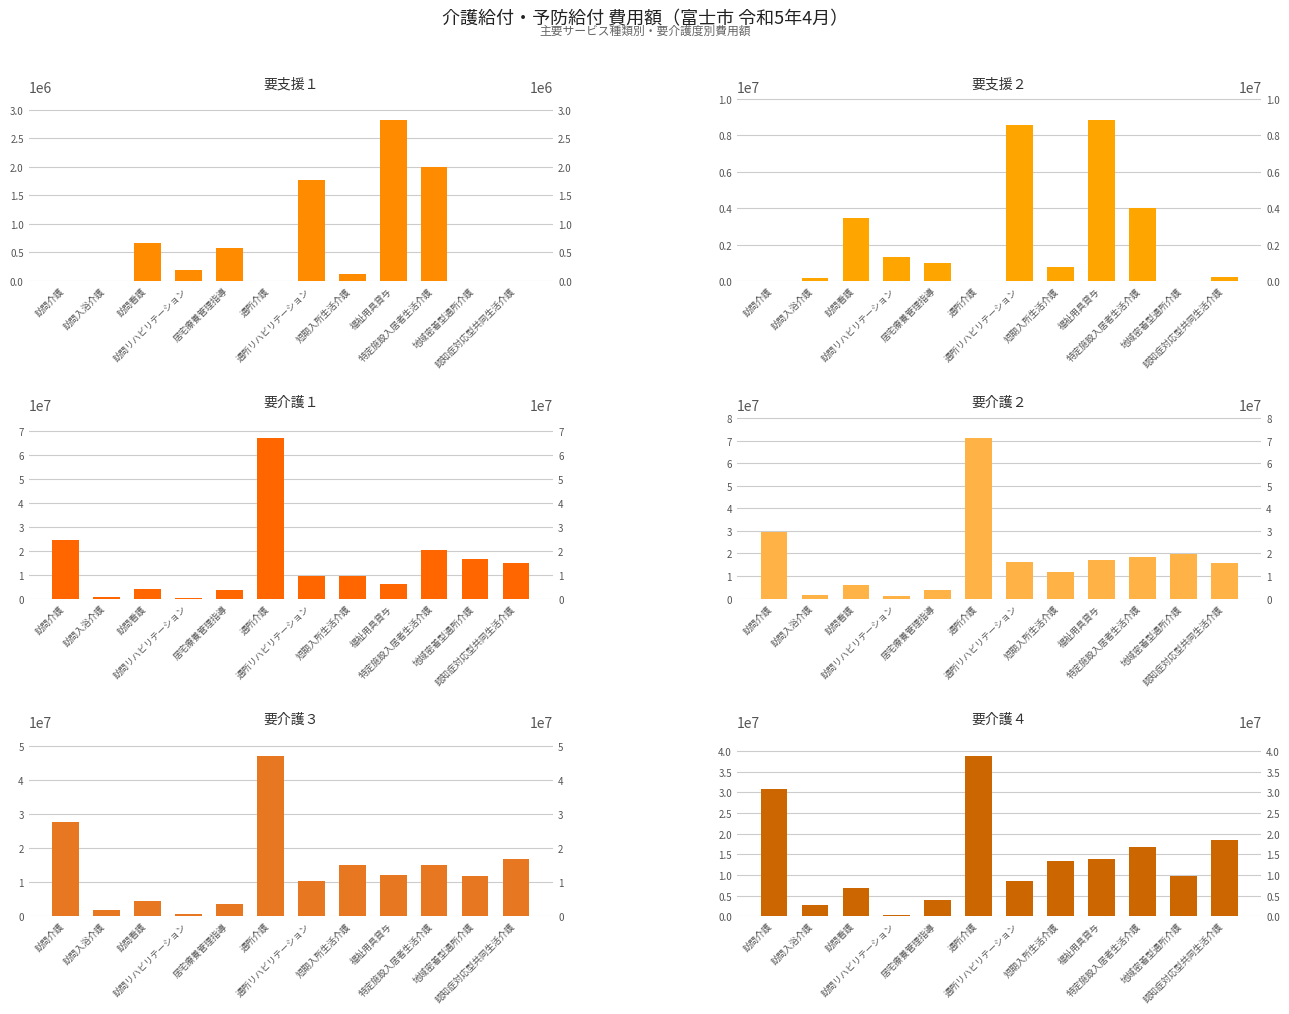

Reading left to right, list all the values displayed in this chart.

要支援１: 訪問介護=0	訪問入浴介護=0	訪問看護=668161	訪問リハビリテーション=185497	居宅療養管理指導=579430	通所介護=0	通所リハビリテーション=1776117	短期入所生活介護=115783	福祉用具貸与=2812710	特定施設入居者生活介護=1991376	地域密着型通所介護=0	認知症対応型共同生活介護=0
要支援２: 訪問介護=0	訪問入浴介護=150861	訪問看護=3478177	訪問リハビリテーション=1341646	居宅療養管理指導=1008850	通所介護=0	通所リハビリテーション=8536335	短期入所生活介護=747435	福祉用具貸与=8808760	特定施設入居者生活介護=3978535	地域密着型通所介護=0	認知症対応型共同生活介護=225493
要介護１: 訪問介護=24705407	訪問入浴介護=502022	訪問看護=4005394	訪問リハビリテーション=419484	居宅療養管理指導=3406800	通所介護=67260741	通所リハビリテーション=9599784	短期入所生活介護=9642600	福祉用具貸与=6273730	特定施設入居者生活介護=20223303	地域密着型通所介護=16787594	認知症対応型共同生活介護=14800627
要介護２: 訪問介護=29653802	訪問入浴介護=1419343	訪問看護=6177164	訪問リハビリテーション=993827	居宅療養管理指導=3698550	通所介護=71140044	通所リハビリテーション=16061766	短期入所生活介護=11668833	福祉用具貸与=17166930	特定施設入居者生活介護=18286546	地域密着型通所介護=19695533	認知症対応型共同生活介護=15977521
要介護３: 訪問介護=27765199	訪問入浴介護=1750373	訪問看護=4542549	訪問リハビリテーション=531782	居宅療養管理指導=3597350	通所介護=47120294	通所リハビリテーション=10238169	短期入所生活介護=15113627	福祉用具貸与=12004240	特定施設入居者生活介護=14932426	地域密着型通所介護=11671982	認知症対応型共同生活介護=16724109
要介護４: 訪問介護=30895170	訪問入浴介護=2646534	訪問看護=6947526	訪問リハビリテーション=333042	居宅療養管理指導=3864620	通所介護=38858692	通所リハビリテーション=8613142	短期入所生活介護=13367496	福祉用具貸与=13755460	特定施設入居者生活介護=16722095	地域密着型通所介護=9677769	認知症対応型共同生活介護=18406095